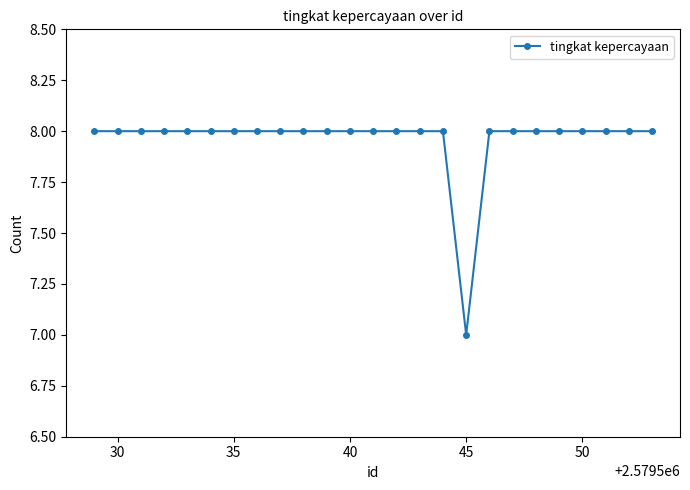

What is the minimum value shown in the chart?

7